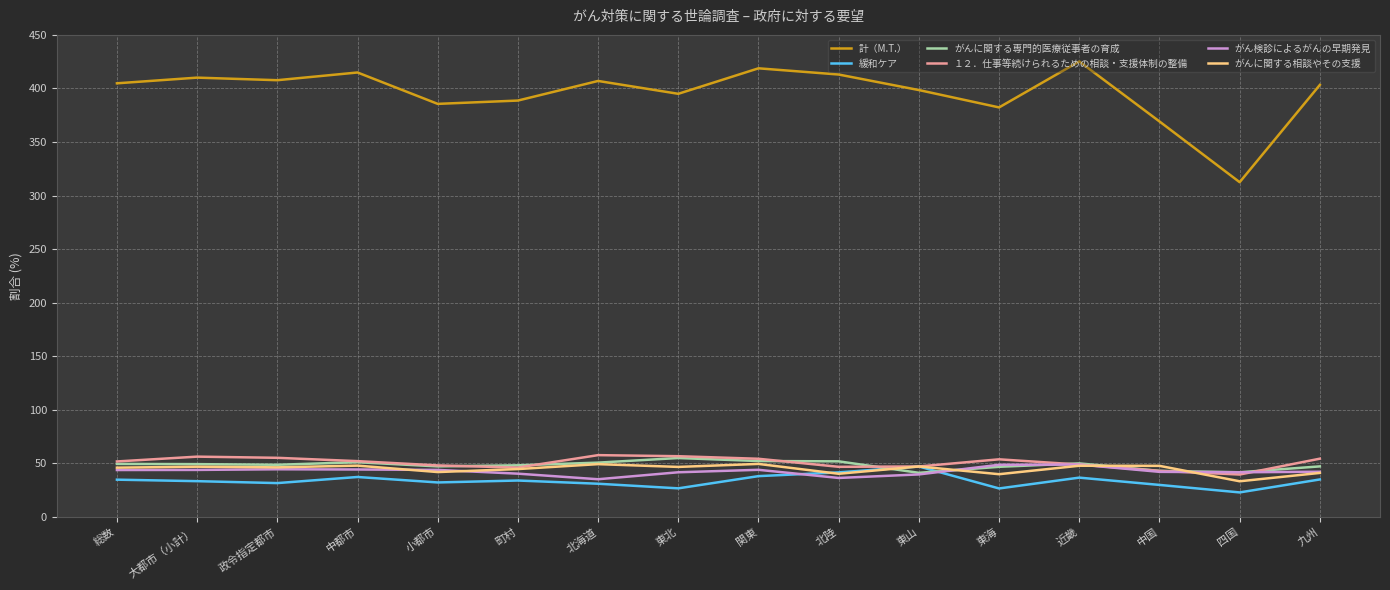

The value of 計（M.T.） at 近畿 is 585.5. True or false?

False